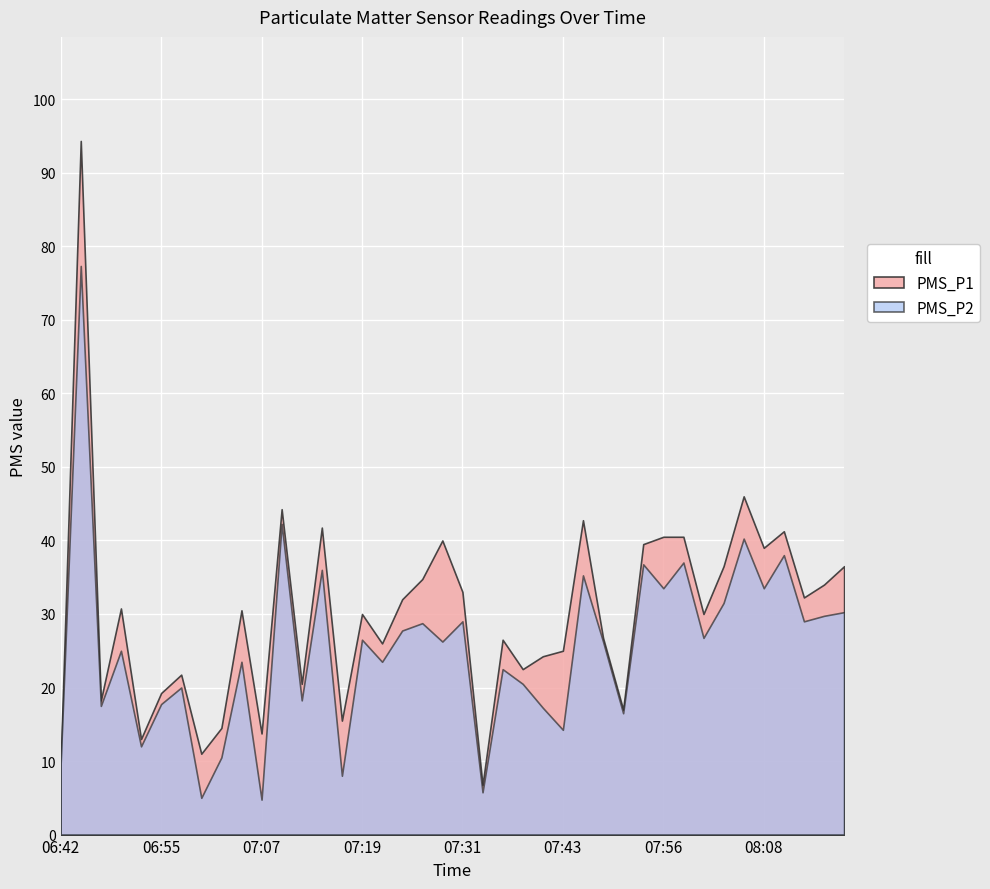

Which category has the lowest value in the PMS_P1 series?

07:34